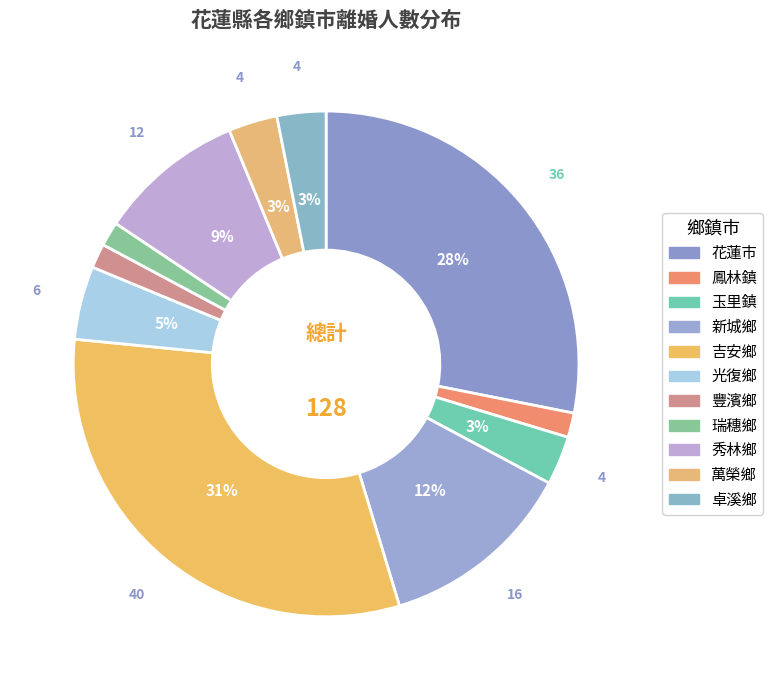

Count the number of slices in the pie.

11